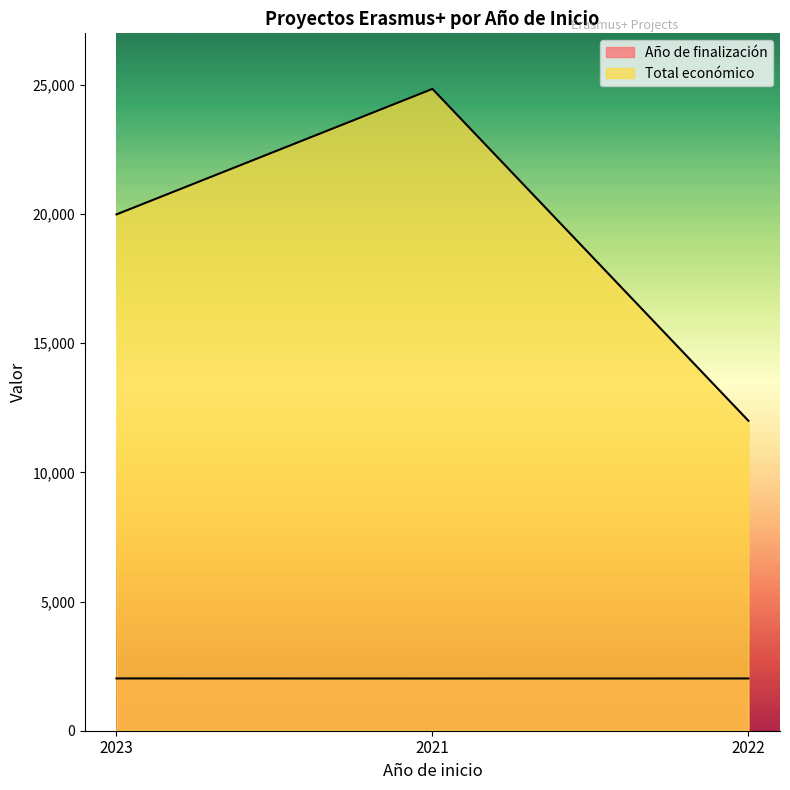

At which category does the chart reach its minimum across all series?

2021